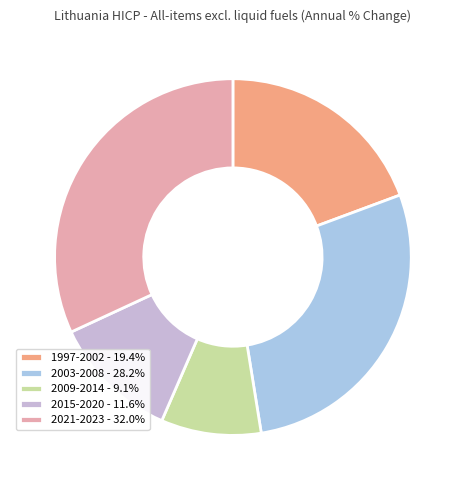

Count the number of slices in the pie.

5